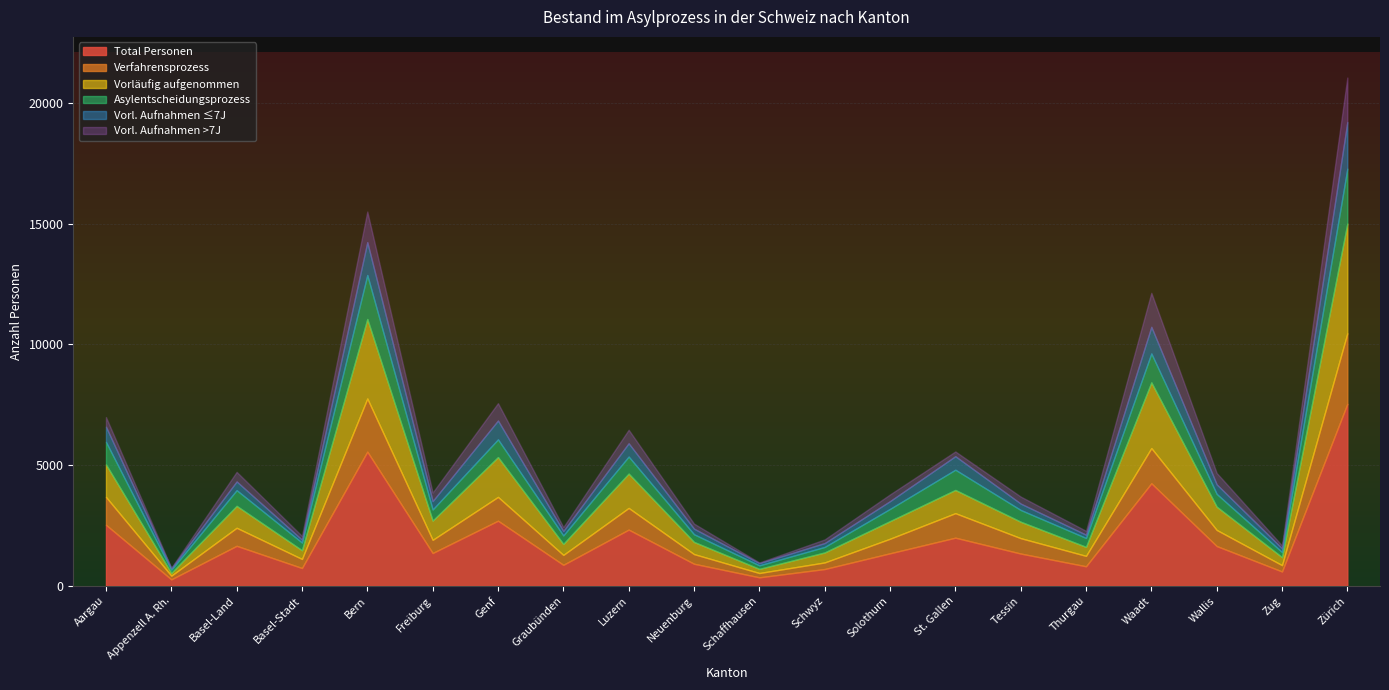

What is the label of the 5th point from the left?

Bern